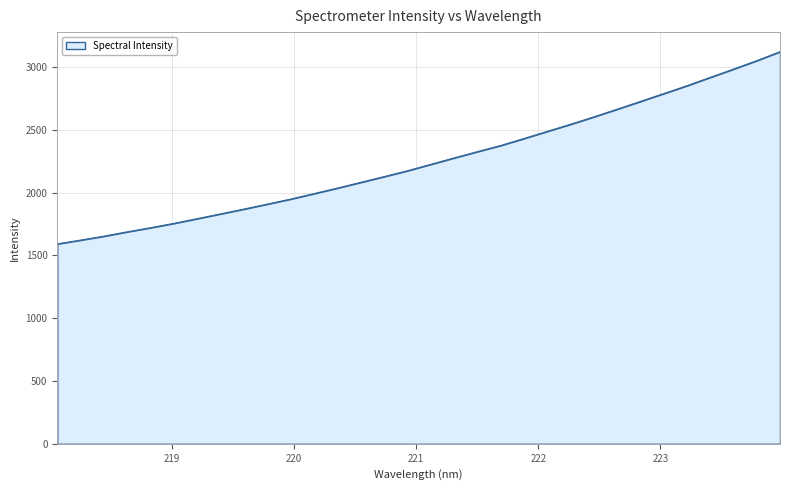

What is the greatest value displayed?

3122.9